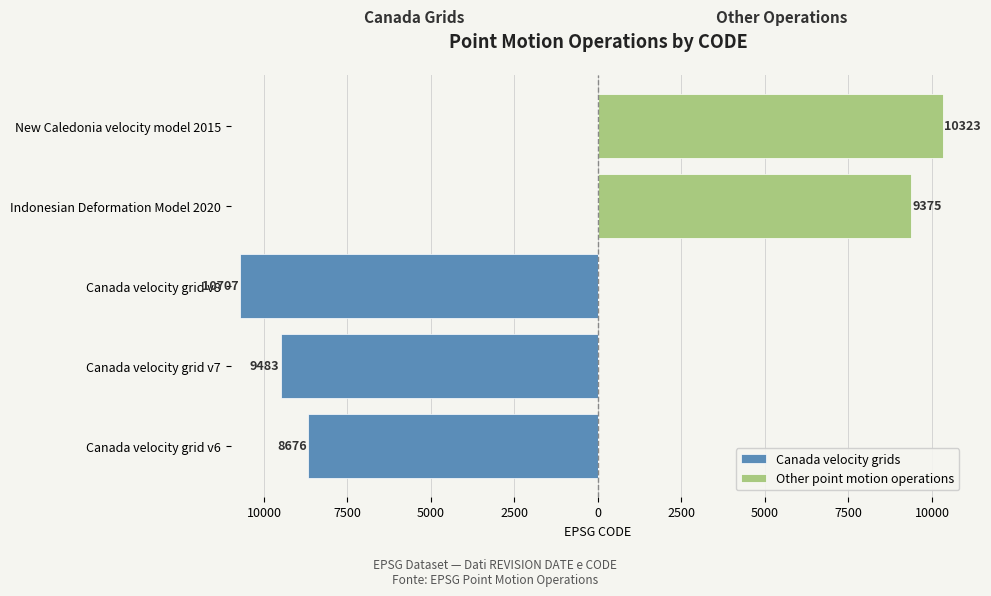

At how many categories does at least one series exceed -5149?

5